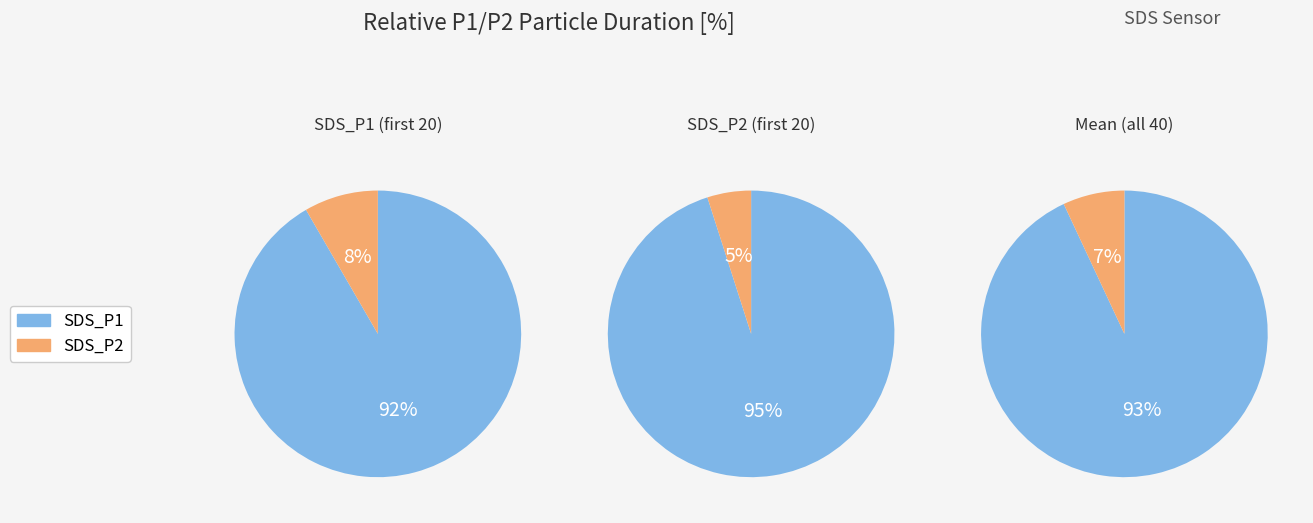

Rank the series by their average value, from lowest to highest.

SDS_P2, SDS_P1